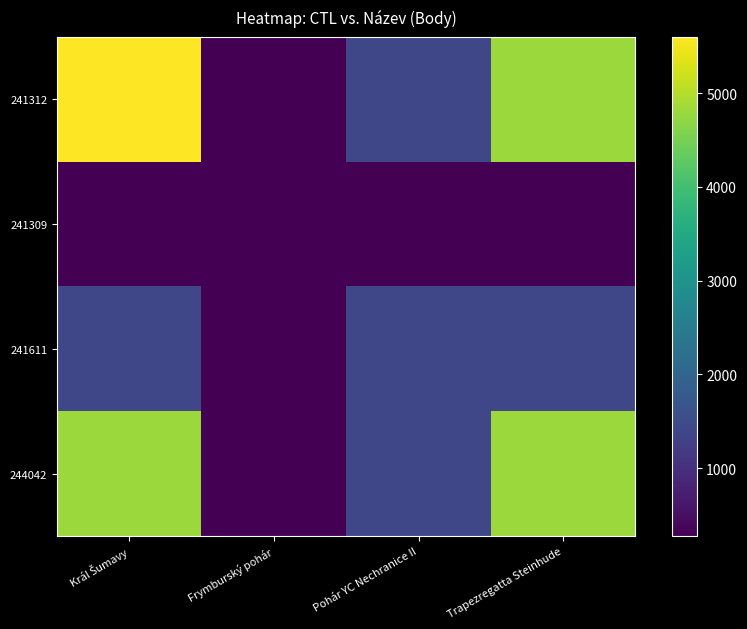

At which category does the chart reach its peak across all series?

Král Šumavy